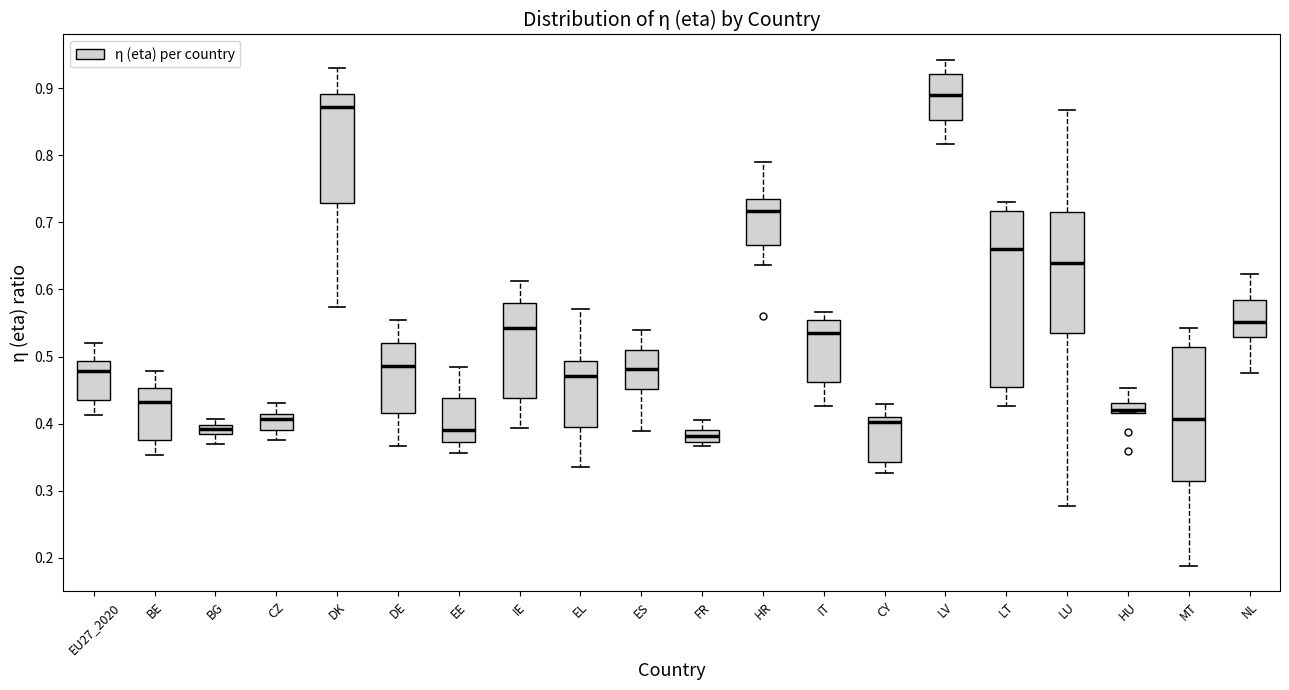

Where is the upper edge of the box for IT on the y-axis? The values are not printed on the chart, so give them approximately, as read against the axis.

0.55